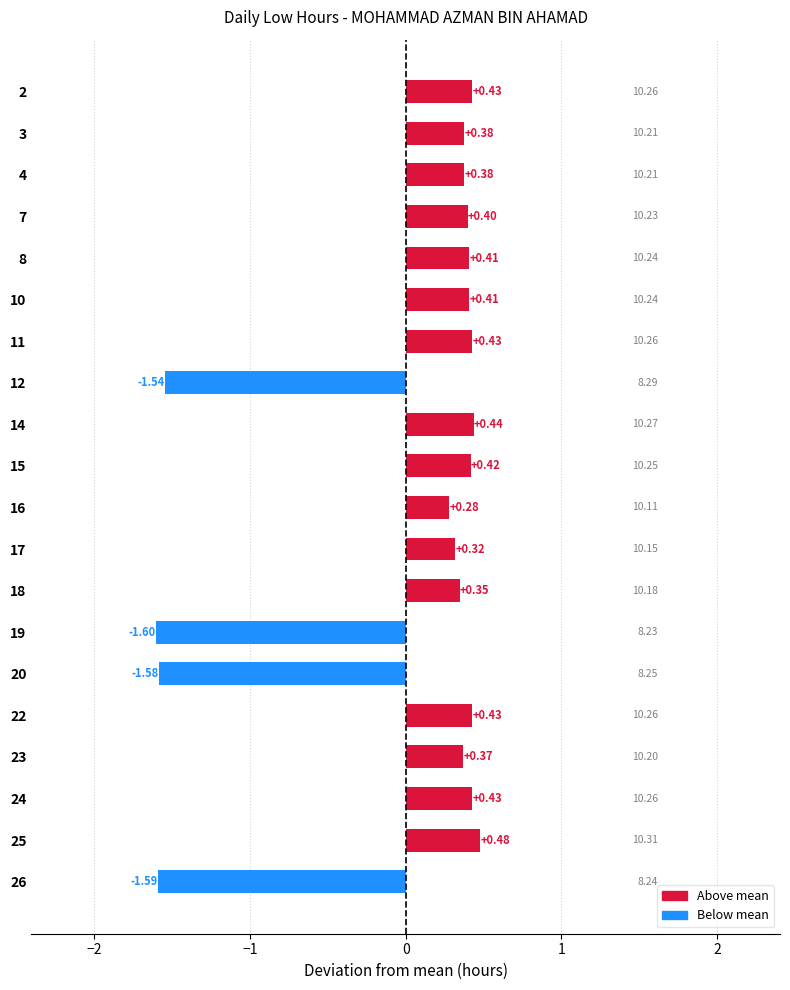

What is the sum of the values at 12 and 25?

-1.1